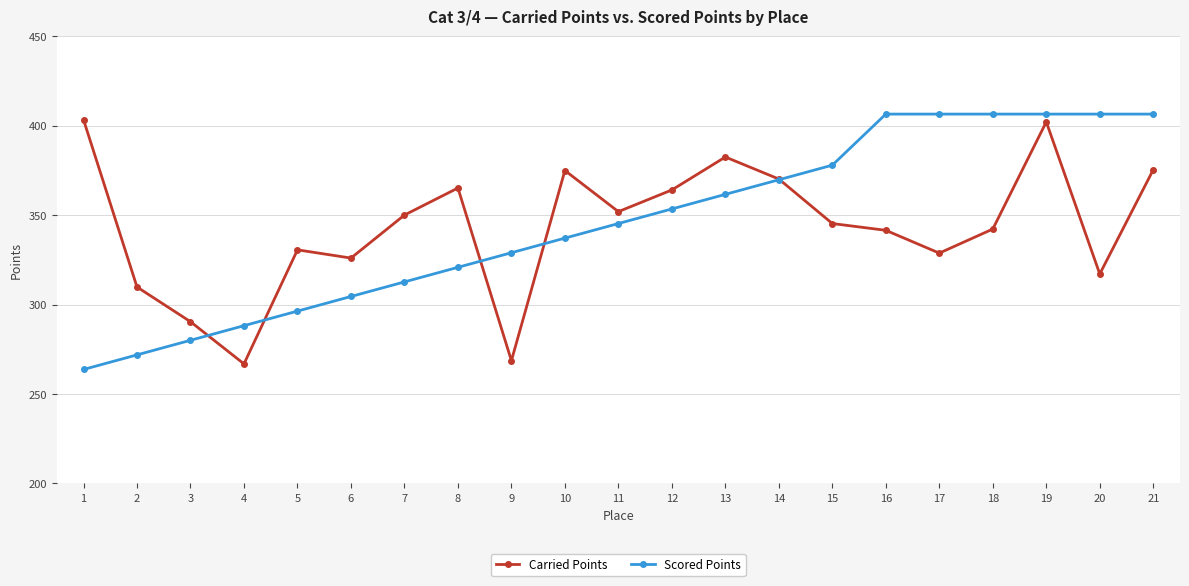

What is the average value of the Scored Points series?

345.3